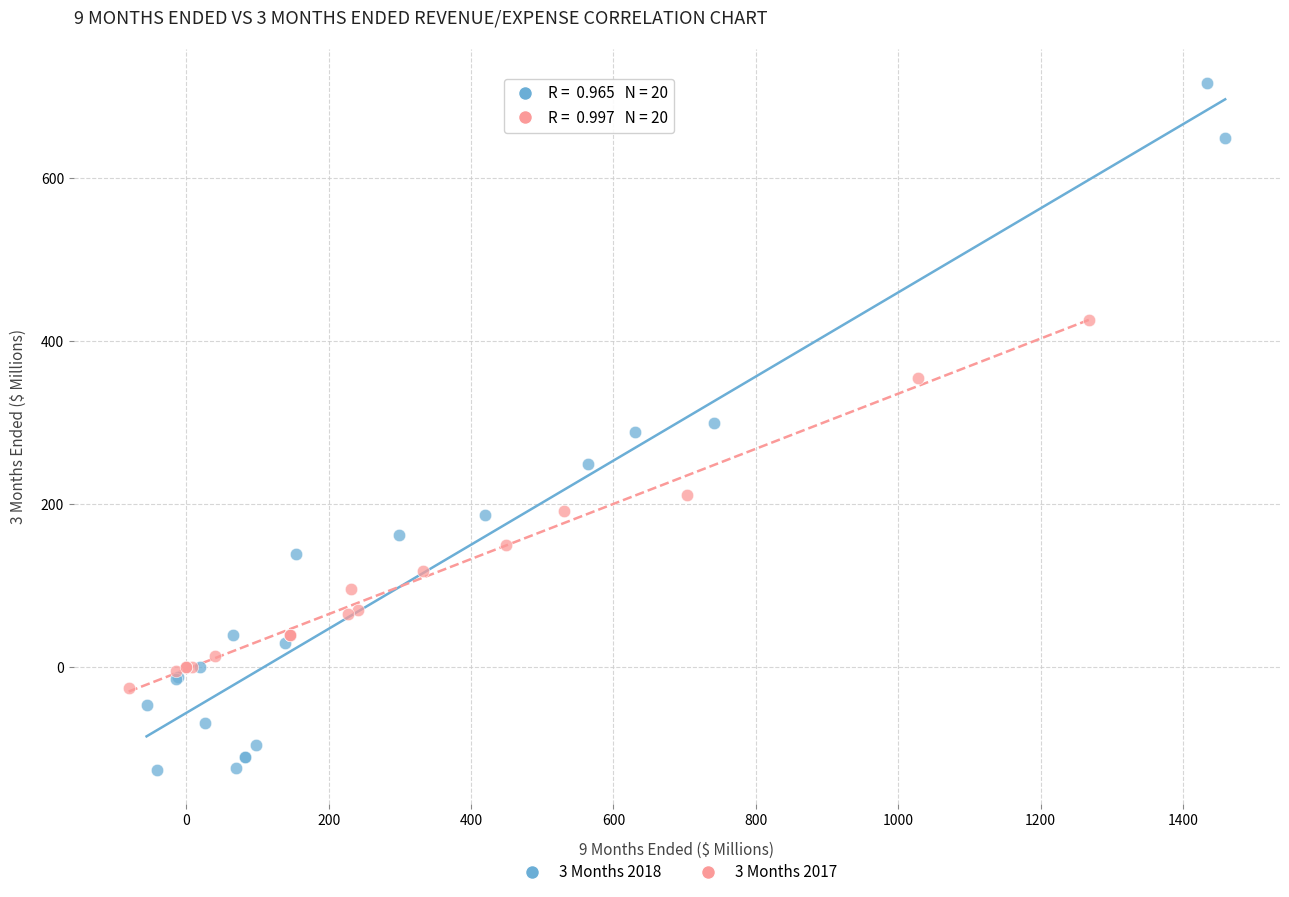

Which series contains the lowest Y value?

3 Months 2018